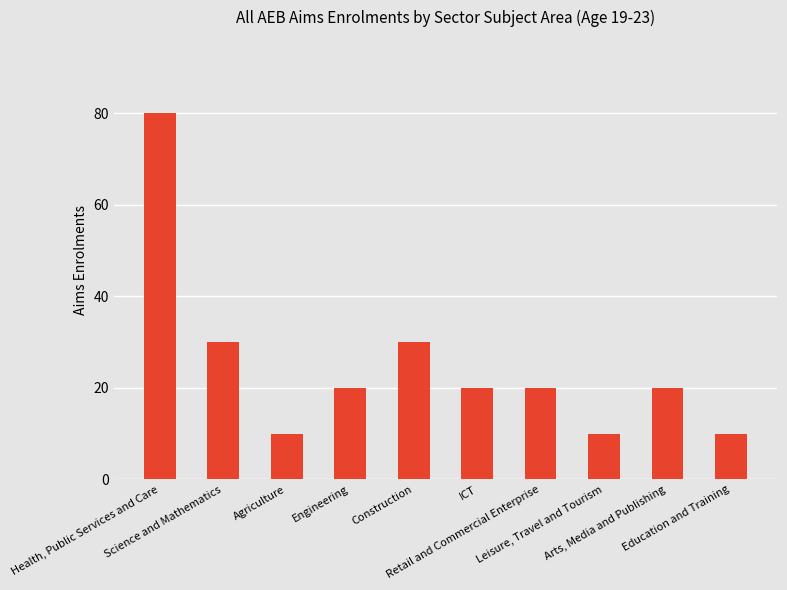

Reading left to right, list all the values displayed in this chart.

Health, Public Services and Care=80	Science and Mathematics=30	Agriculture=10	Engineering=20	Construction=30	ICT=20	Retail and Commercial Enterprise=20	Leisure, Travel and Tourism=10	Arts, Media and Publishing=20	Education and Training=10